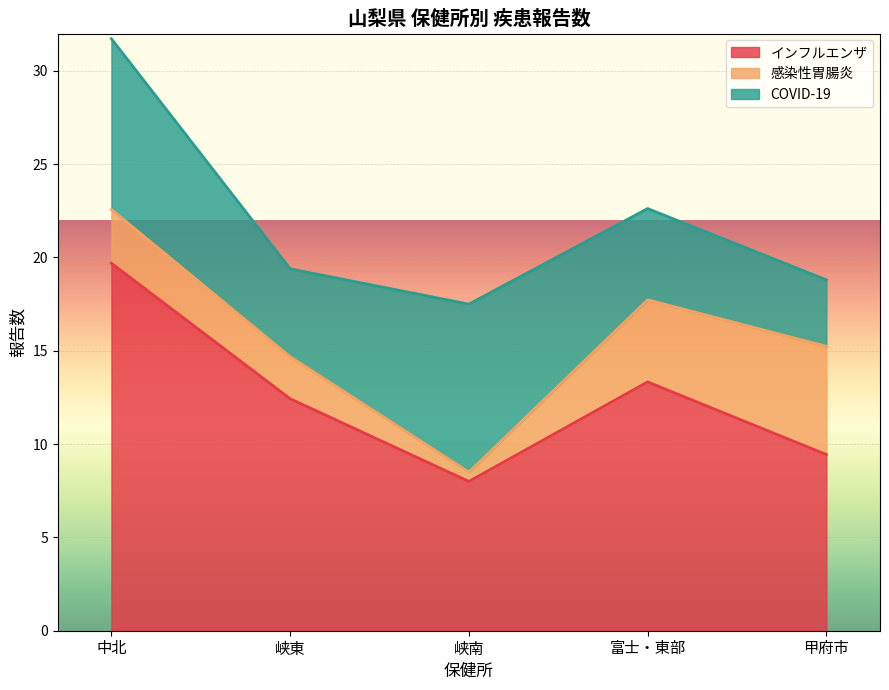

What is the maximum value shown in the chart?

19.7